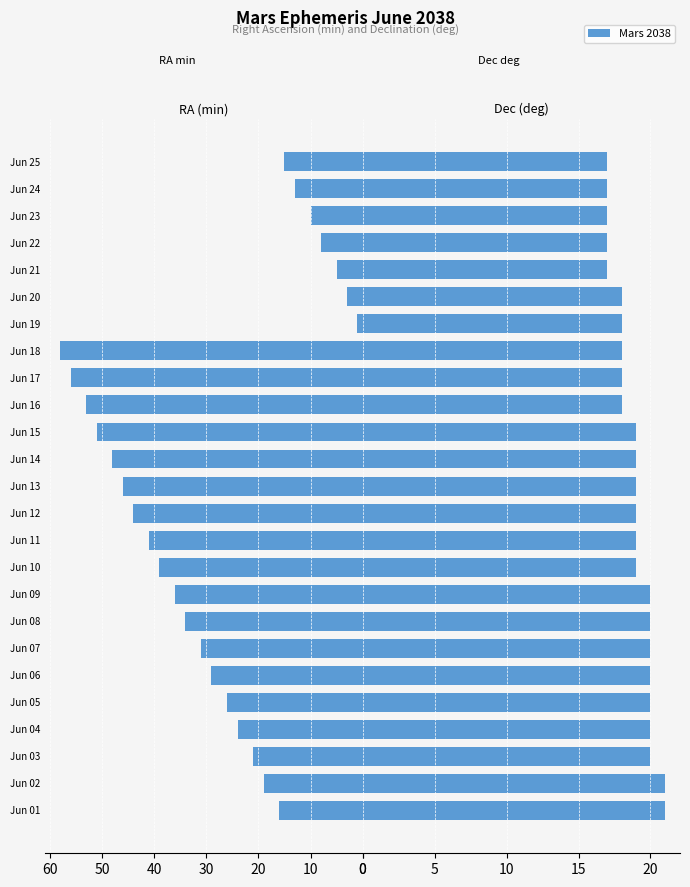

Is it true that Declination (deg) equals 31 at Jun 07?

False